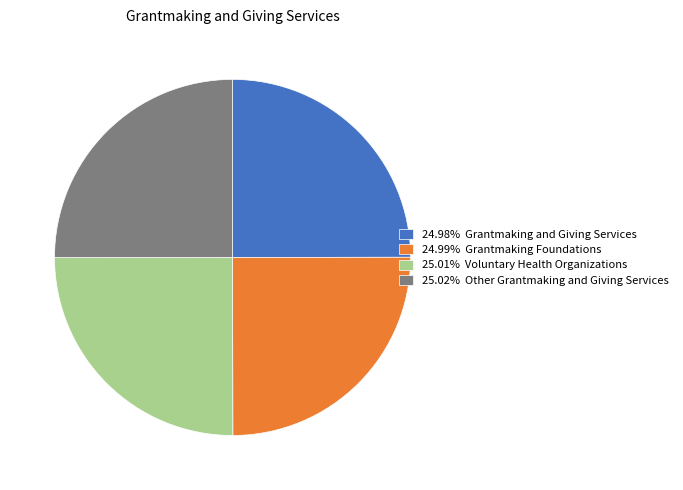

Does 25.01% Voluntary Health Organizations represent more than half of the total?

No